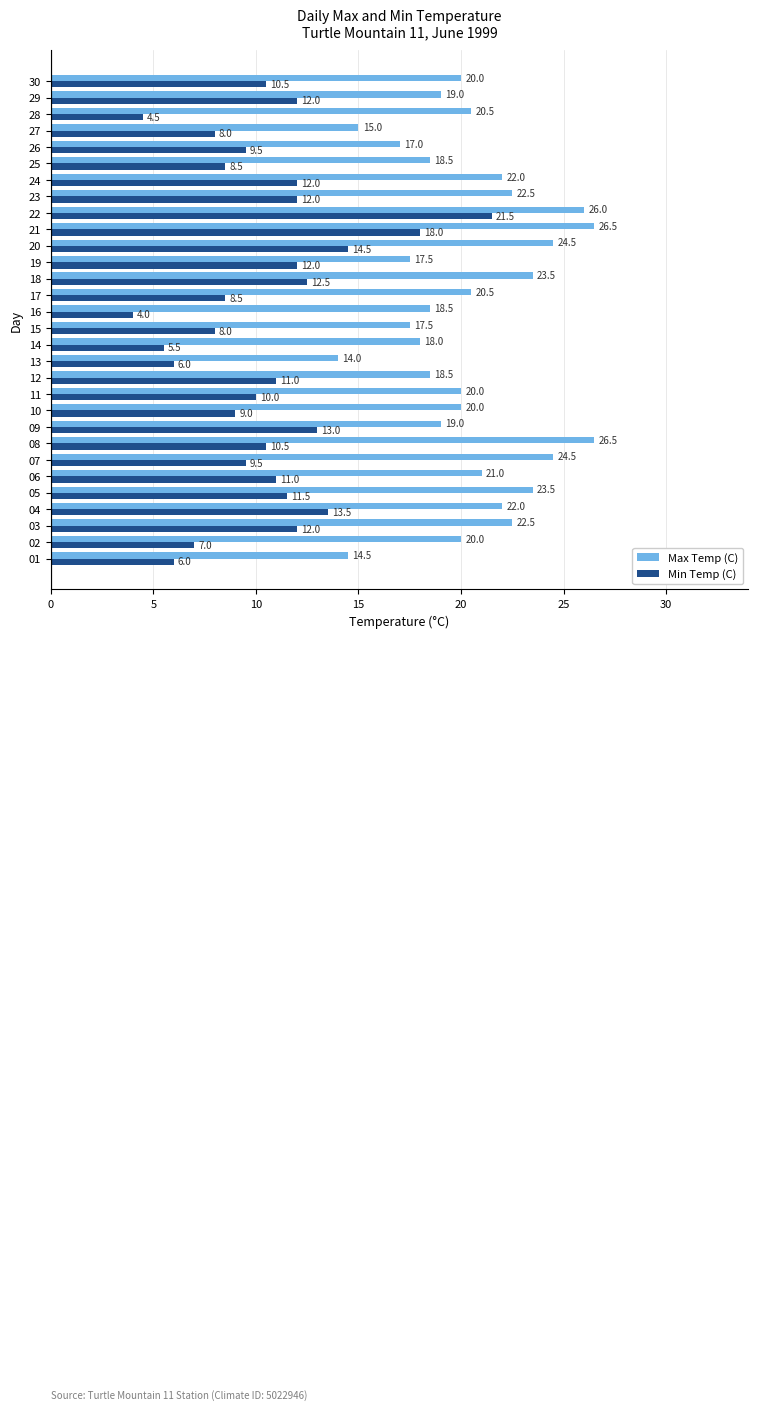

What is the spread (max minus min) of values at 25?

10.0